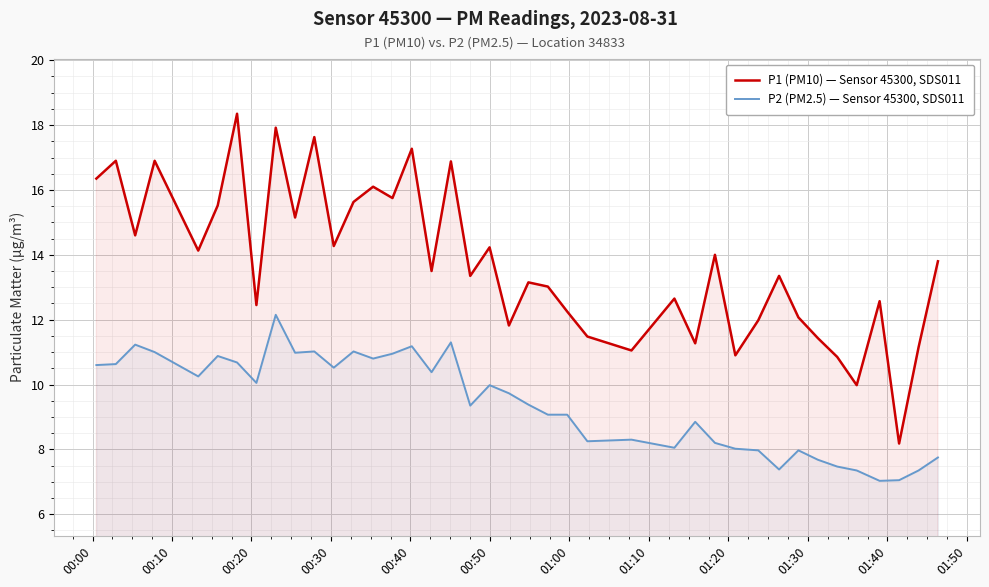

Reading right to left, what are all the values shown in this chart?

P1 (PM10) — Sensor 45300, SDS011: 13.8	11.2	8.2	12.6	10.0	10.8	11.4	12.1	13.3	12.0	10.9	14.0	11.3	12.7	11.1	11.5	12.2	13.0	13.2	11.8	14.2	13.3	16.9	13.5	17.3	15.8	16.1	15.6	14.3	17.6	15.2	17.9	12.4	18.4	15.5	14.1	16.9	14.6	16.9	16.4
P2 (PM2.5) — Sensor 45300, SDS011: 7.8	7.3	7.0	7.0	7.3	7.5	7.7	8.0	7.4	8.0	8.0	8.2	8.8	8.1	8.3	8.2	9.1	9.1	9.4	9.7	10.0	9.3	11.3	10.4	11.2	10.9	10.8	11.0	10.5	11.0	11.0	12.2	10.1	10.7	10.9	10.2	11.0	11.2	10.6	10.6